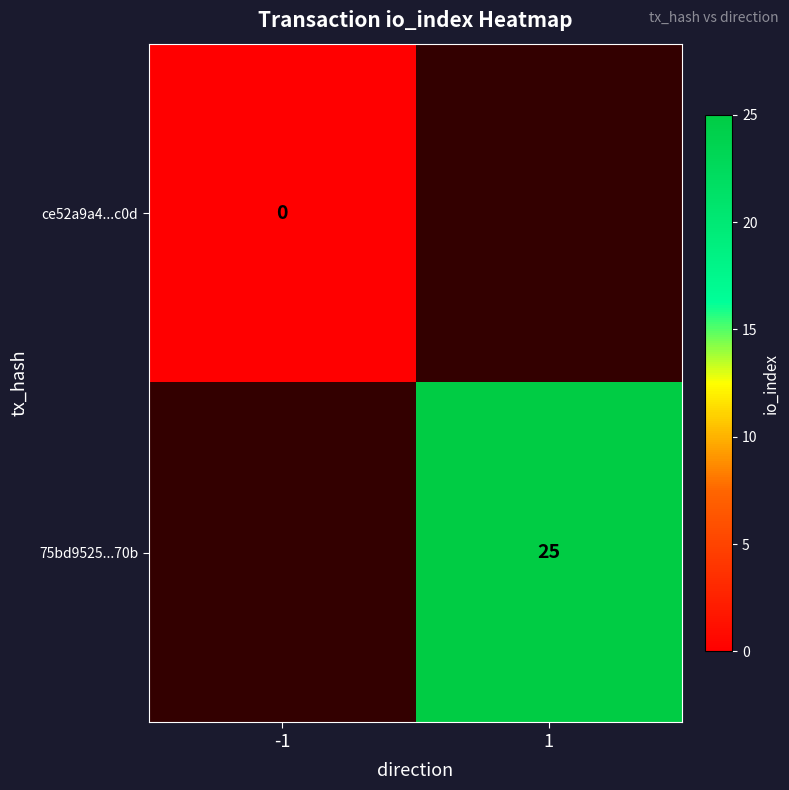

How many series are shown in this chart?

2